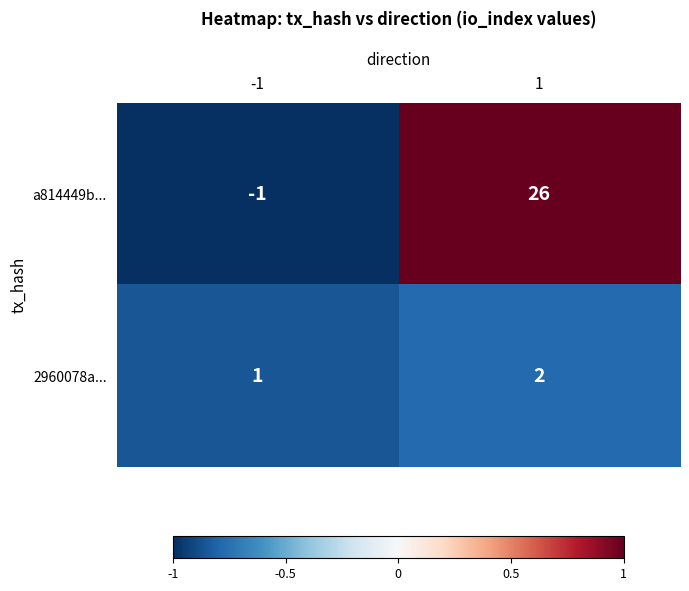

True or false: 2960078a... has a value of 2 at -1.

False